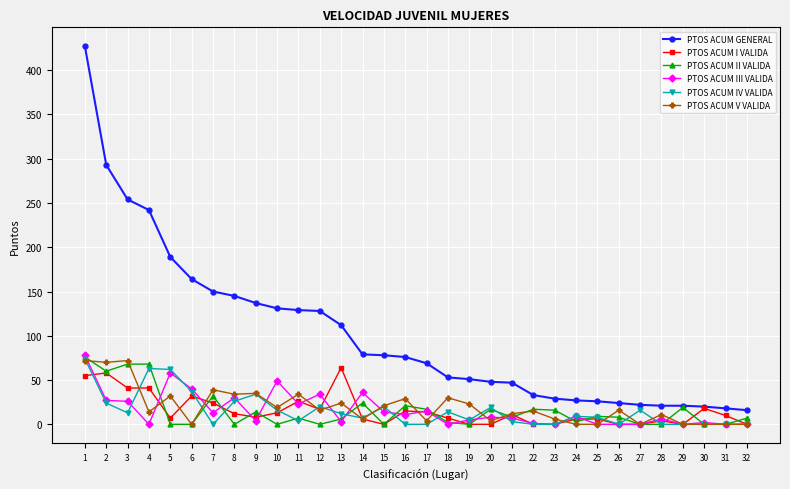

What is the value of the PTOS ACUM GENERAL point at the 9th from the left?

137